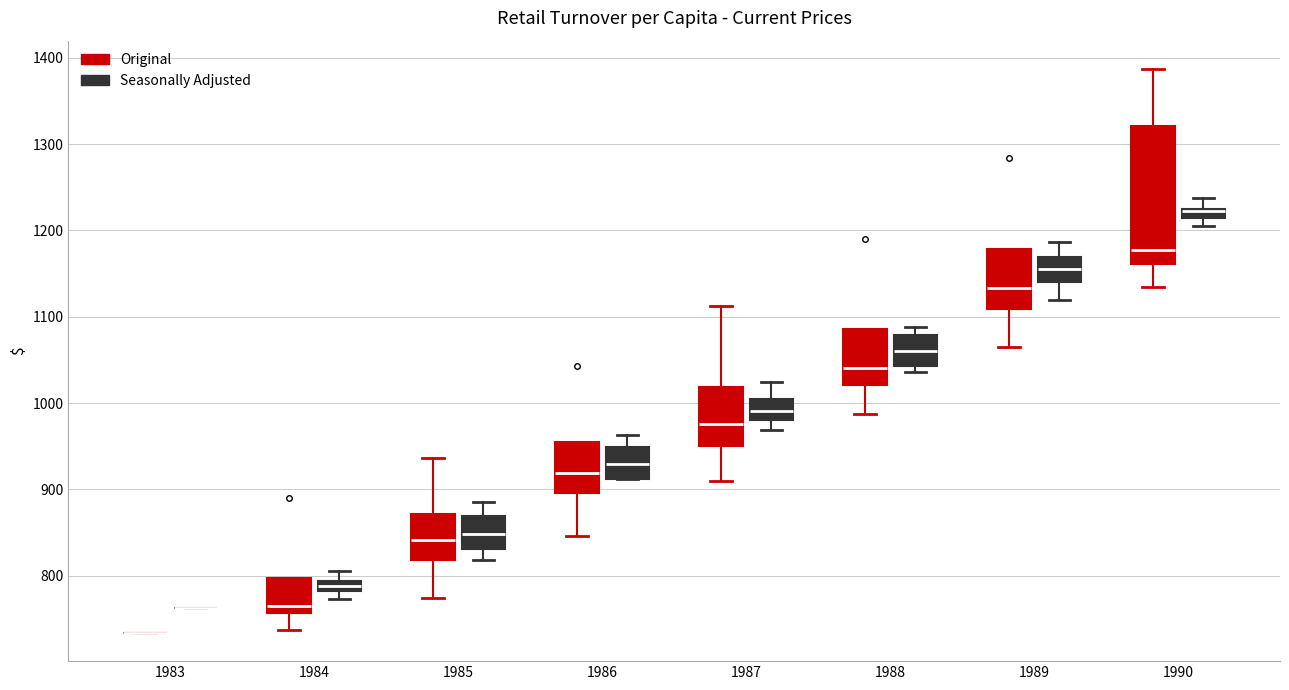

Where does the median line of the box for 1986 (Seasonally Adjusted) sit on the y-axis? The values are not printed on the chart, so give them approximately, as read against the axis.

930